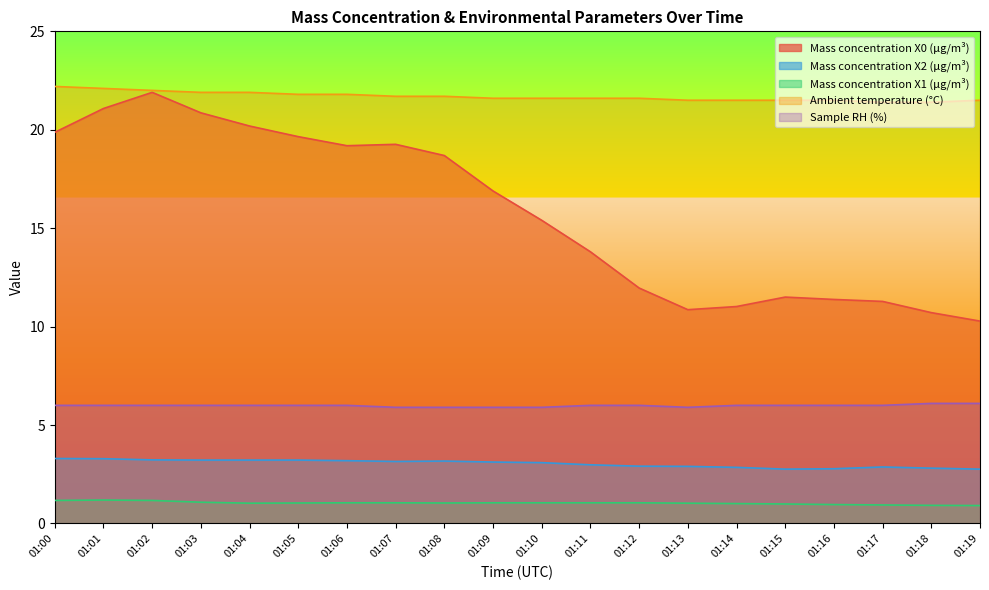

How many lines are shown in the chart?

5